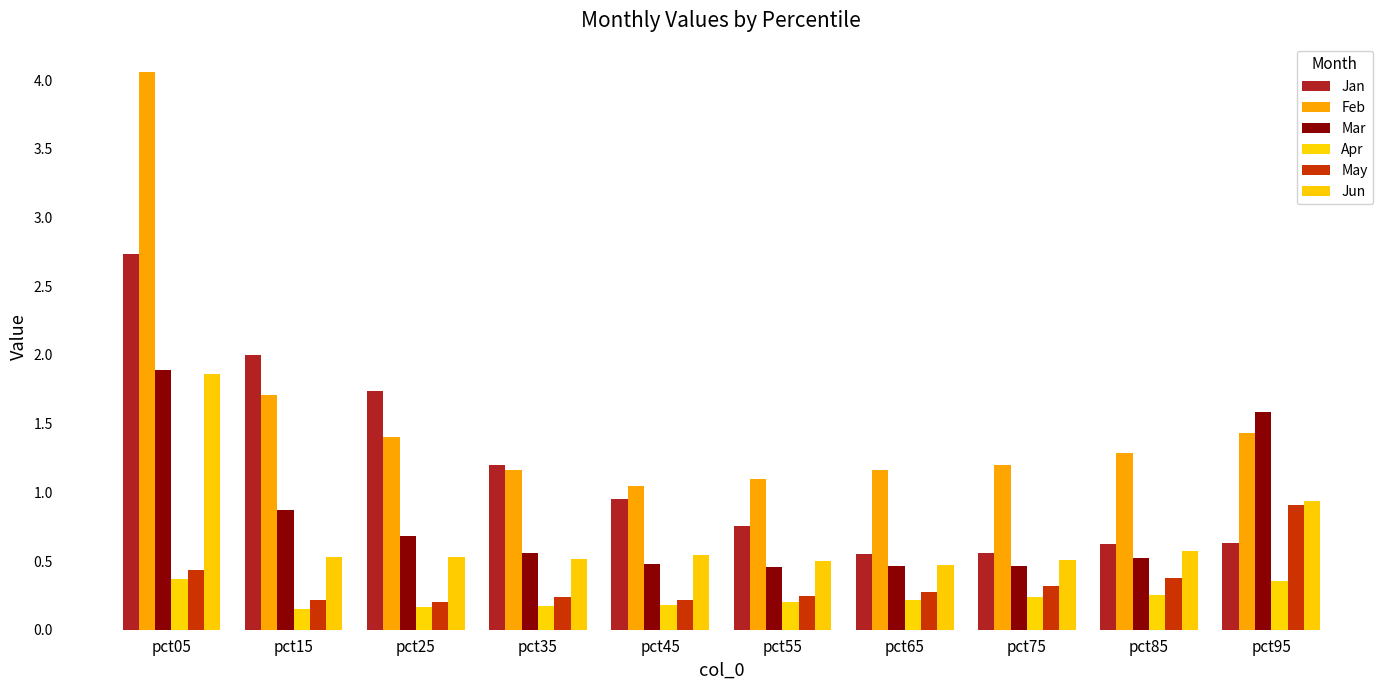

Is the value of Mar at pct85 greater than the value of Apr at pct55?

Yes